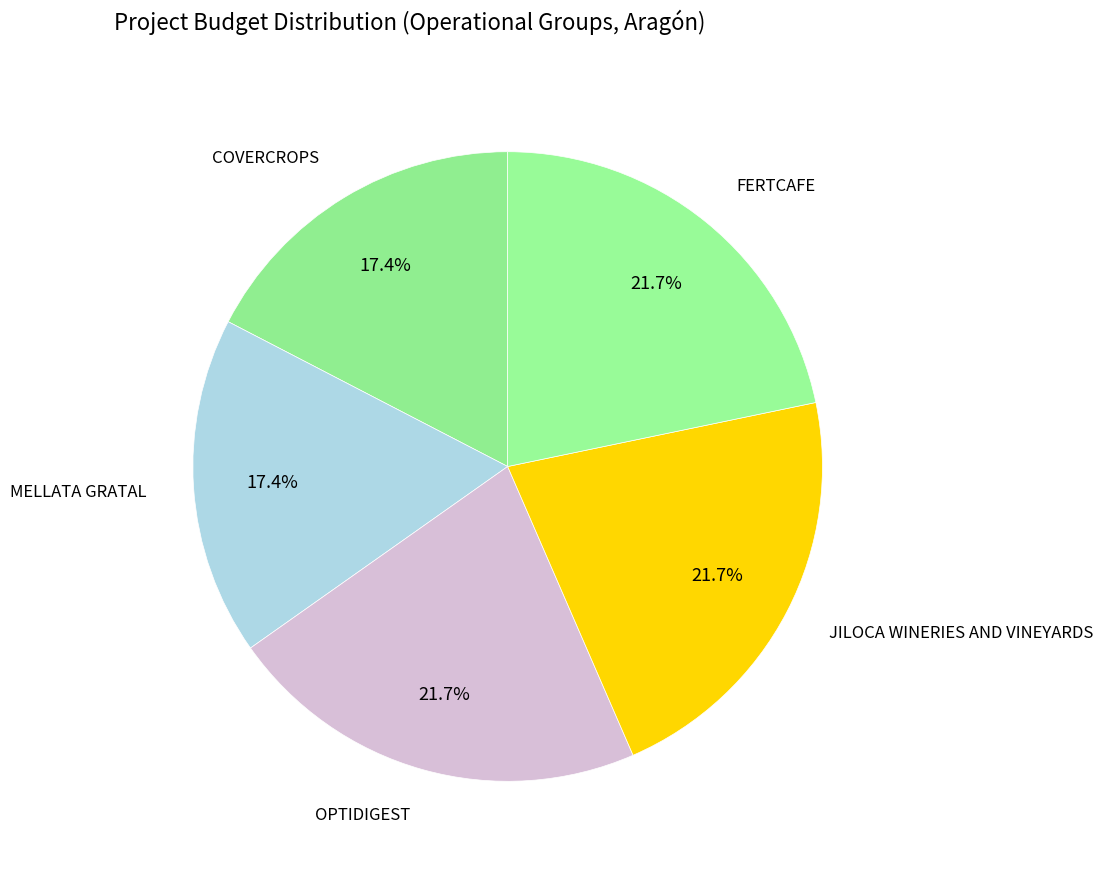

Rank the categories by value from lowest to highest.

COVERCROPS, MELLATA GRATAL, OPTIDIGEST, JILOCA WINERIES AND VINEYARDS, FERTCAFE